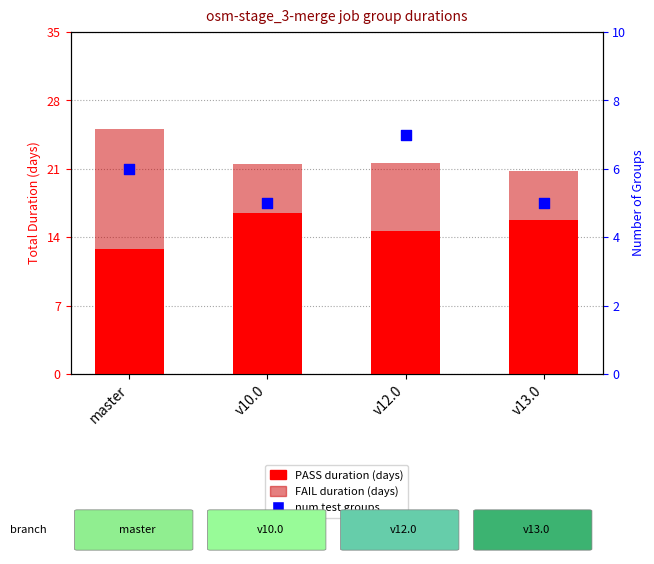

Is the value of FAIL duration at v13.0 greater than the value of PASS duration at v12.0?

No